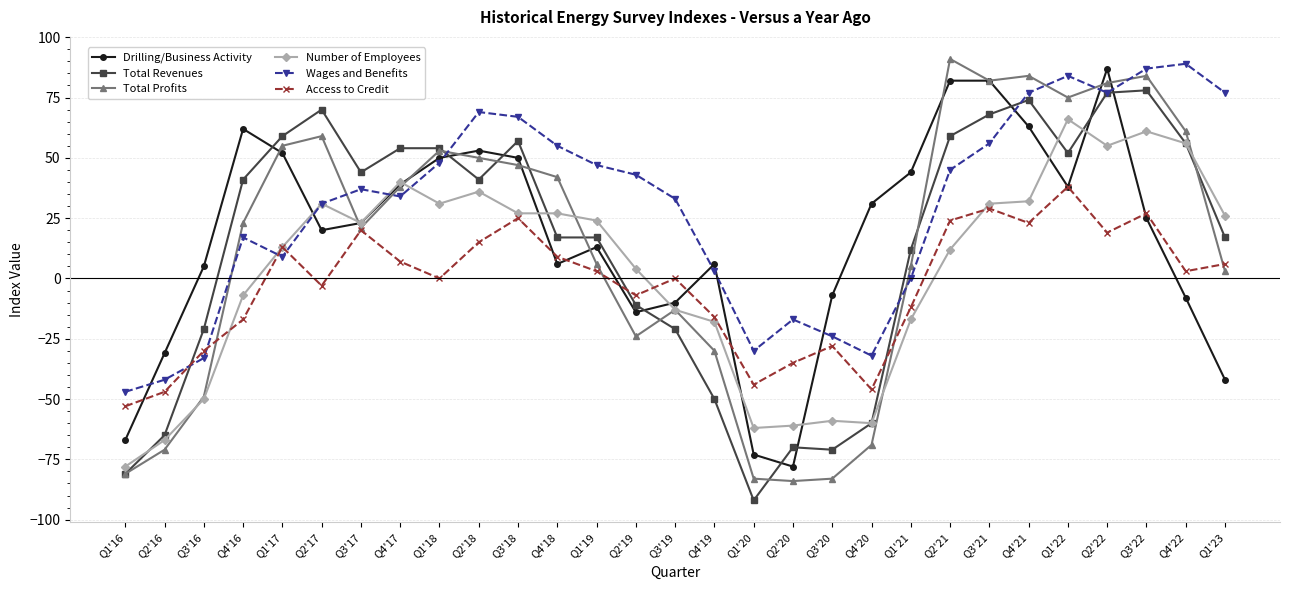

Does the chart display data point markers on the line(s)?

Yes